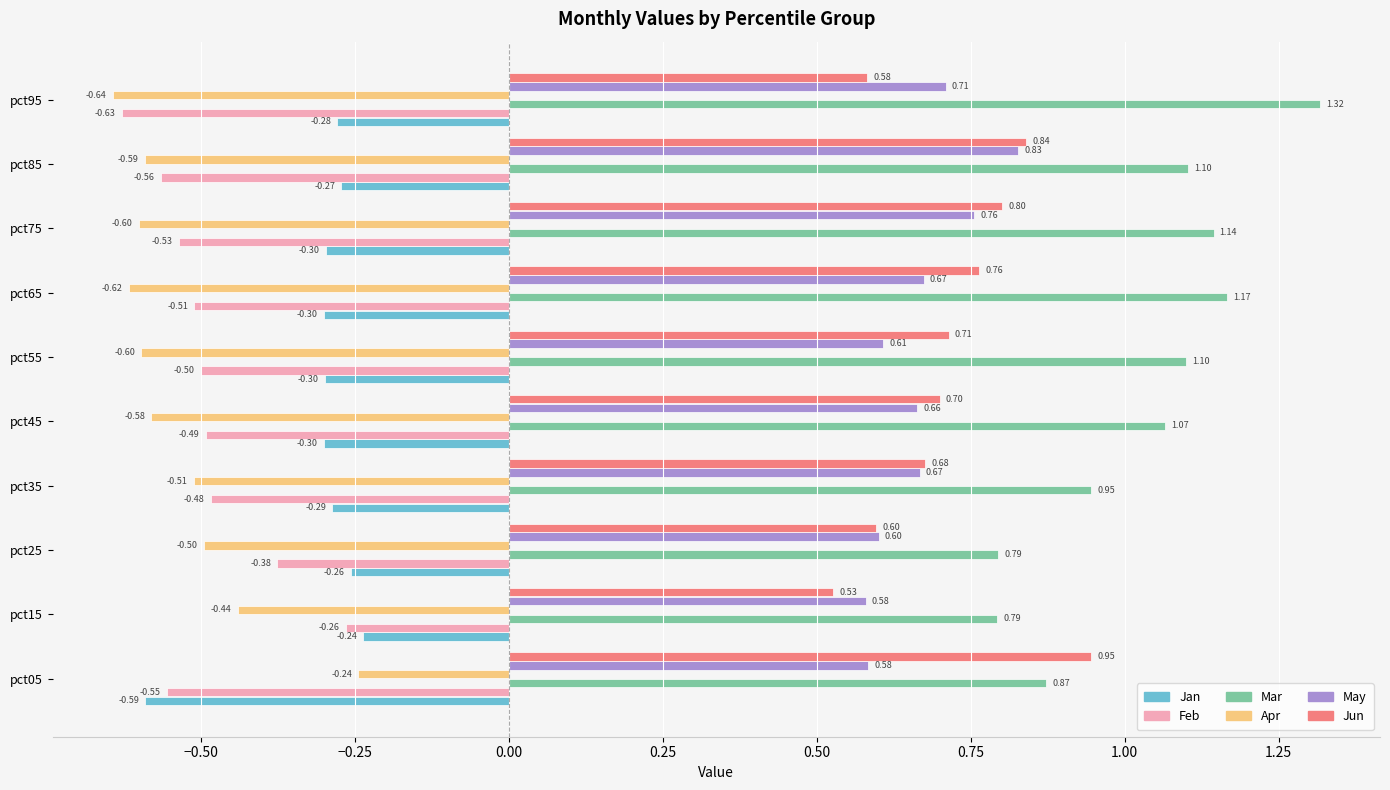

What is the difference between the second highest and minimum values in the Jun series?

0.3